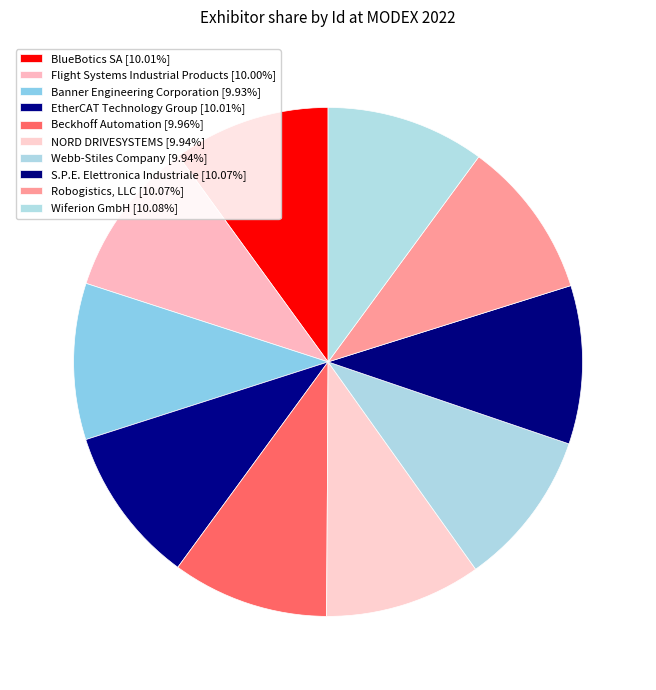

The EtherCAT Technology Group slice represents 1% of the pie. True or false?

False